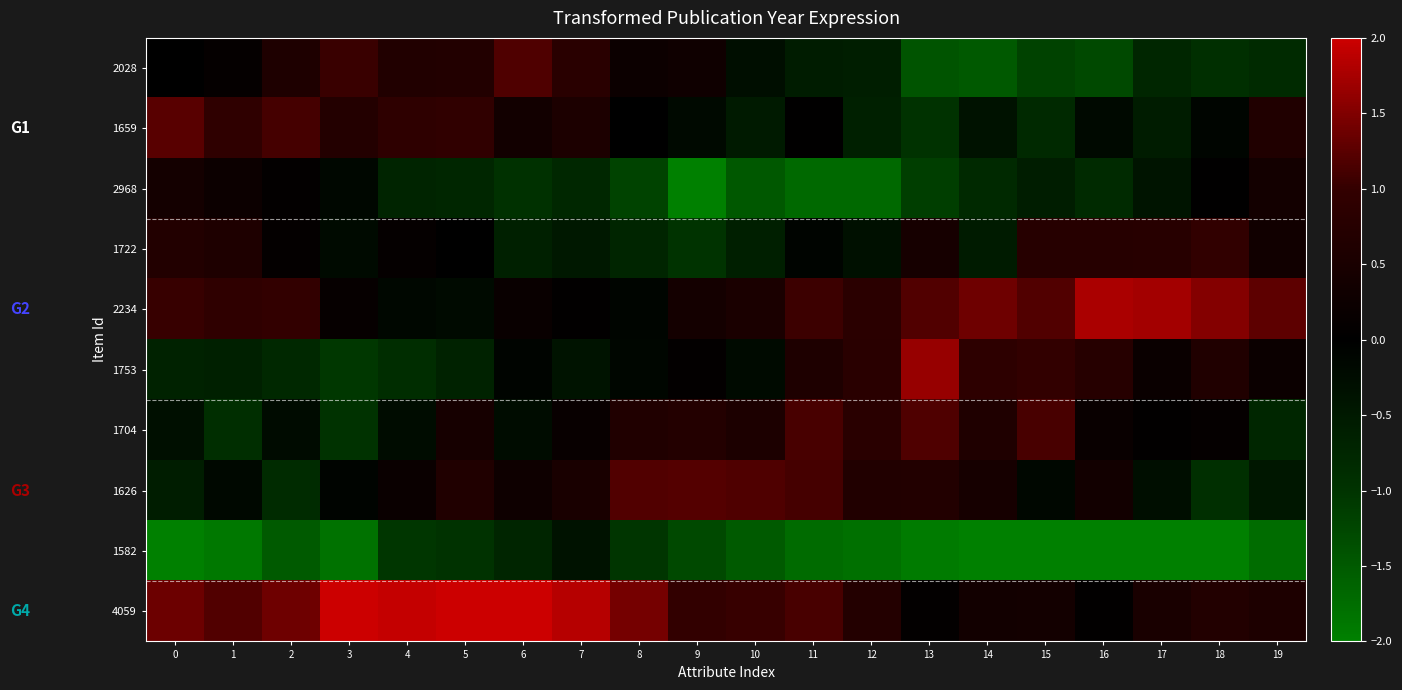

Rank the series by their maximum value, from lowest to highest.

1582, 2968, 1722, 2028, 1704, 1626, 1659, 1753, 2234, 4059